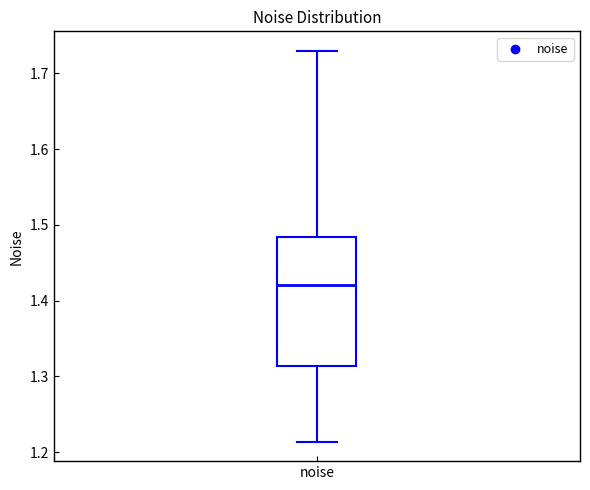

Where does the lower whisker of the box for noise end on the y-axis? The values are not printed on the chart, so give them approximately, as read against the axis.

1.21